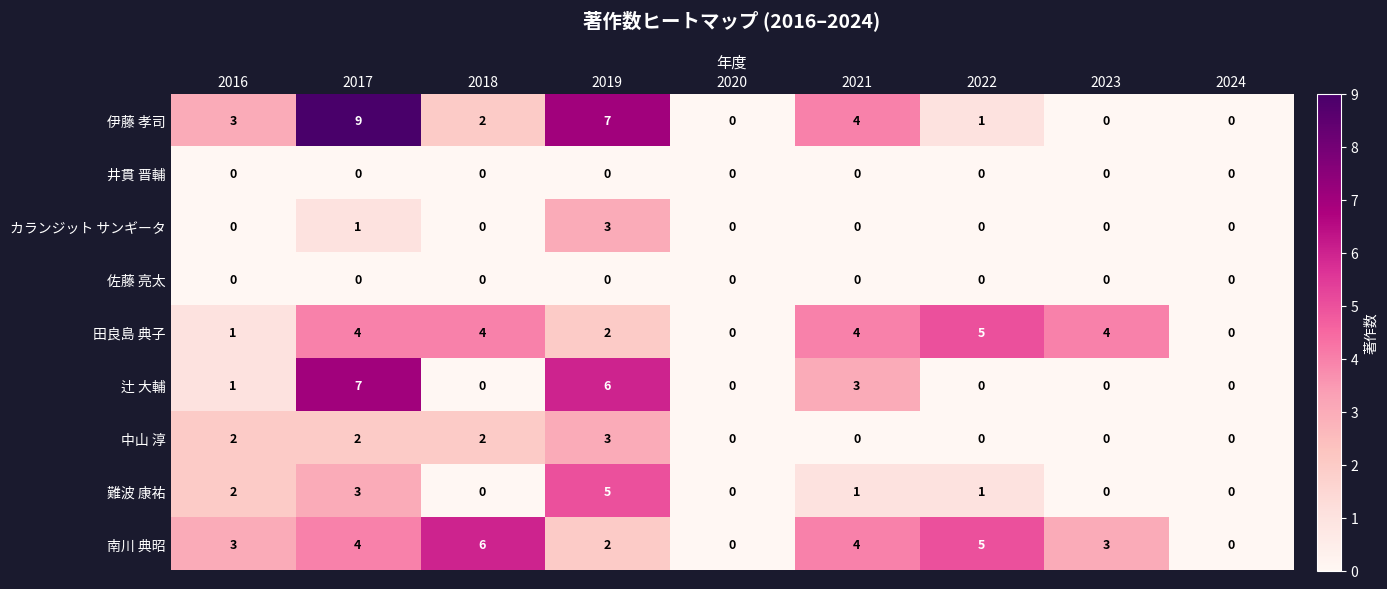

Count the number of categories in the chart.

9